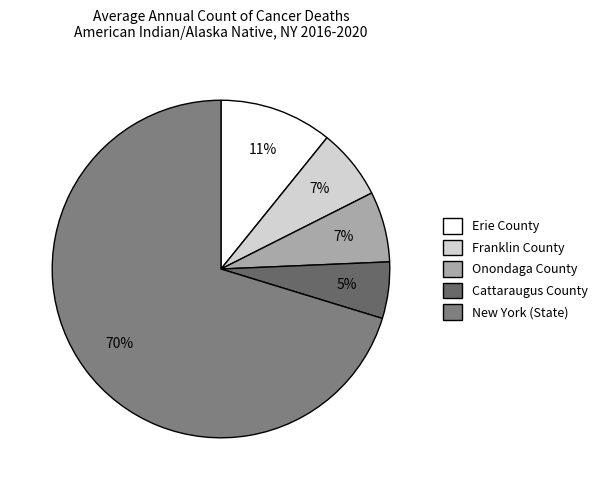

To the nearest percent, what portion does Erie County represent?

11%